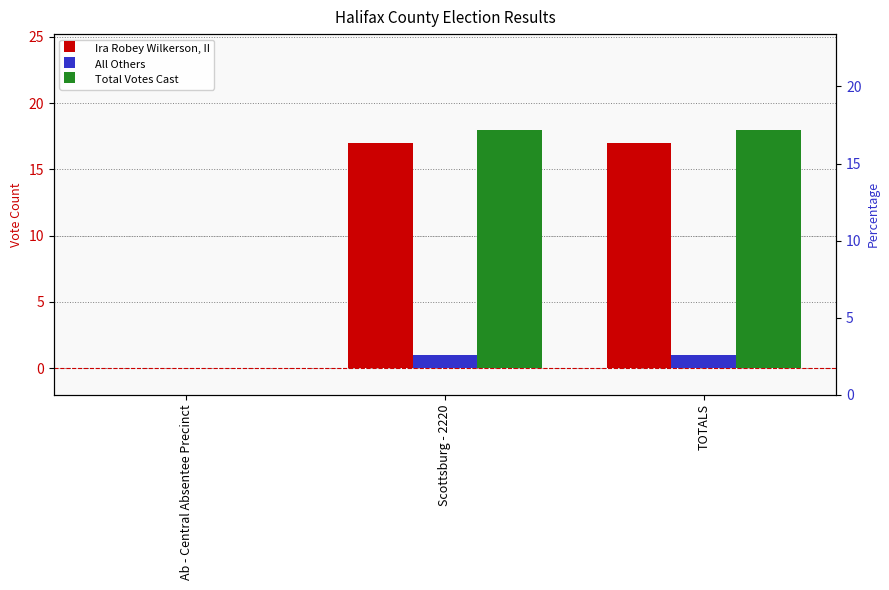

Between Ab - Central Absentee Precinct and TOTALS, which is larger?

TOTALS